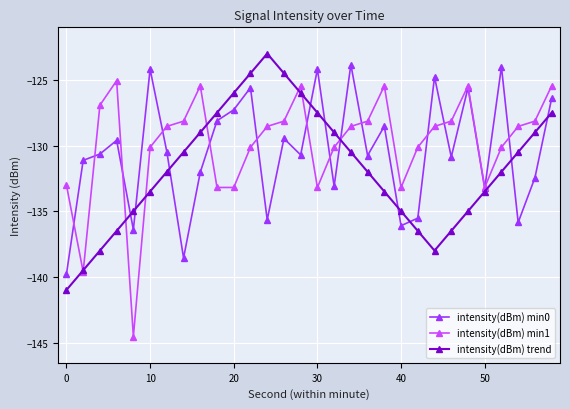

Which series has the largest total across all categories?

intensity(dBm) min1